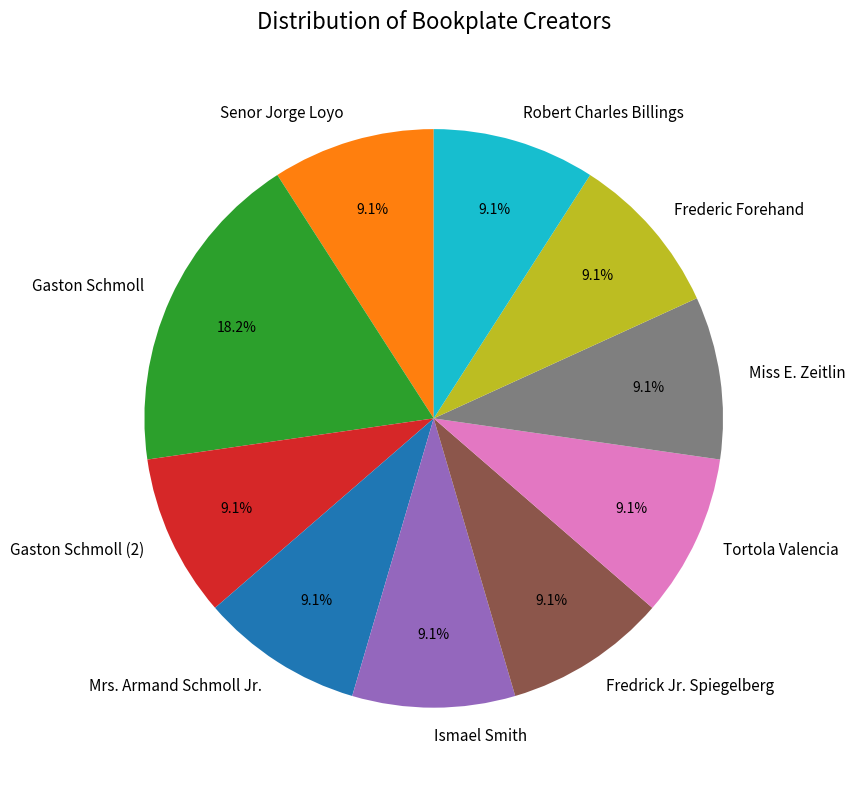

To the nearest percent, what percentage of the pie is Gaston Schmoll (2)?

9%